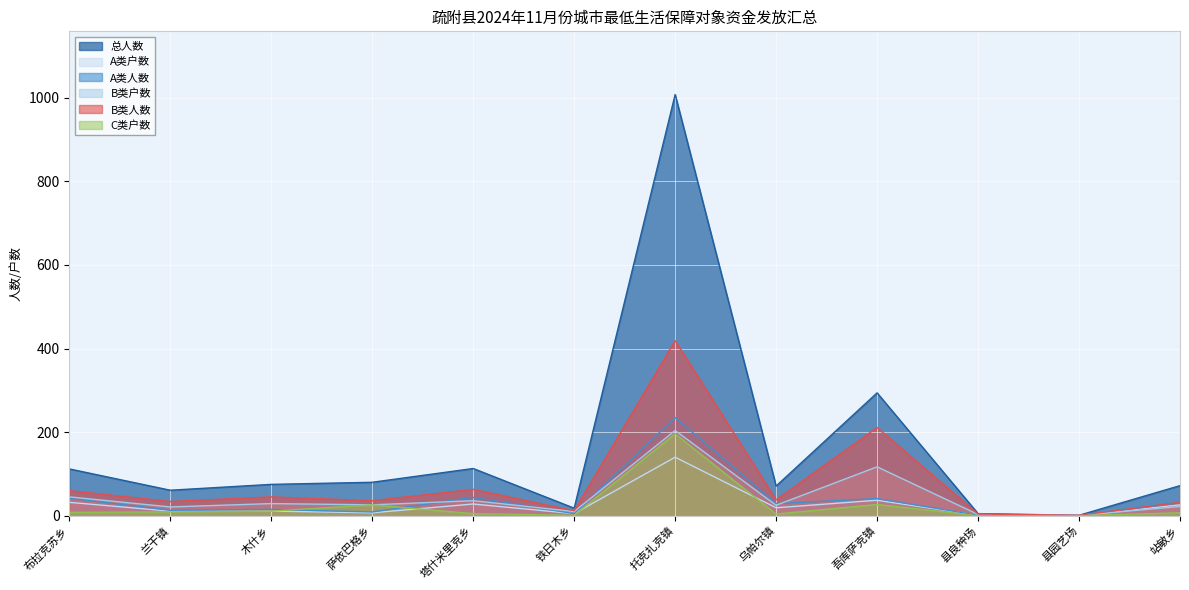

True or false: 总人数 and A类人数 intersect in this chart.

False